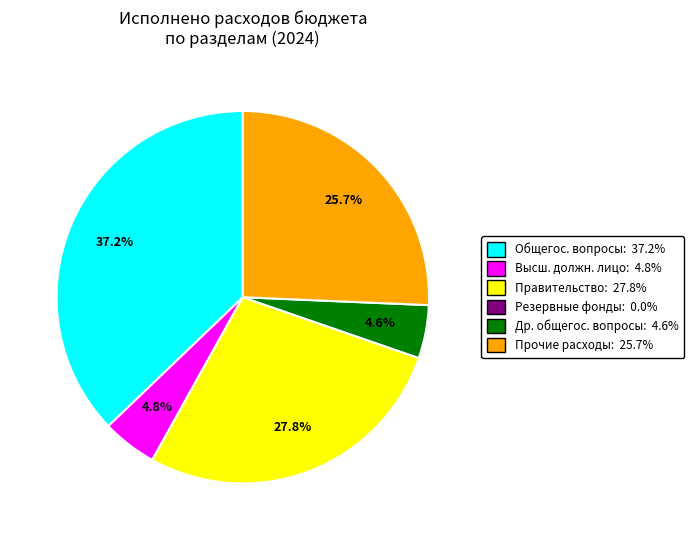

Is there any slice that represents more than half of the pie?

No